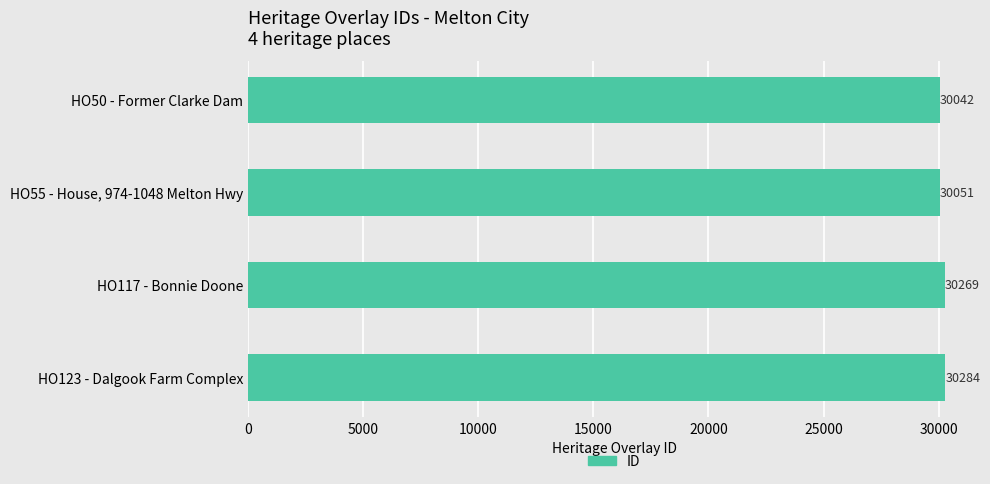

Reading bottom to top, what are all the values shown in this chart?

30284	30269	30051	30042